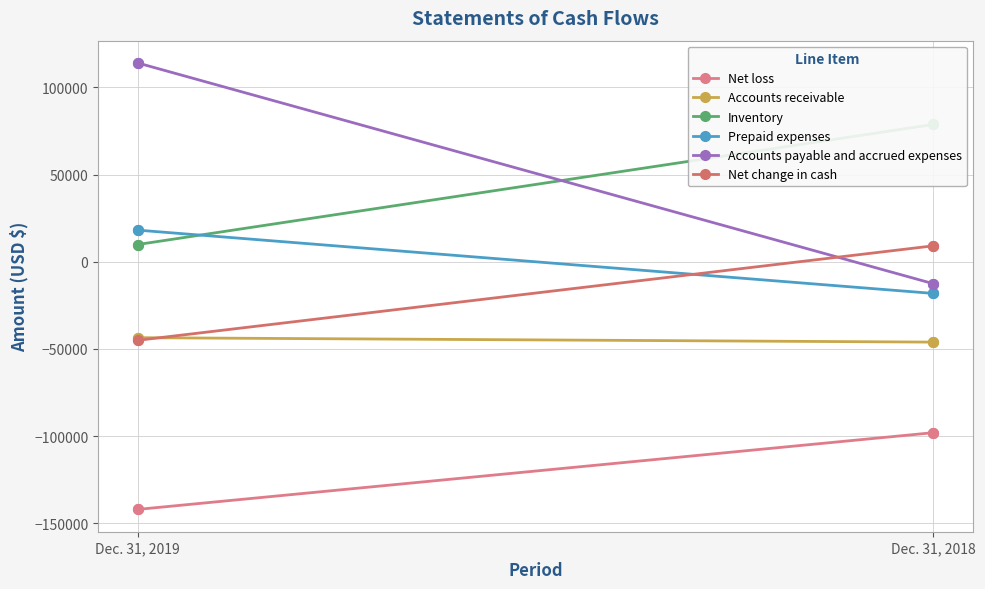

What is the total value across all series at Dec. 31, 2019?

-88555